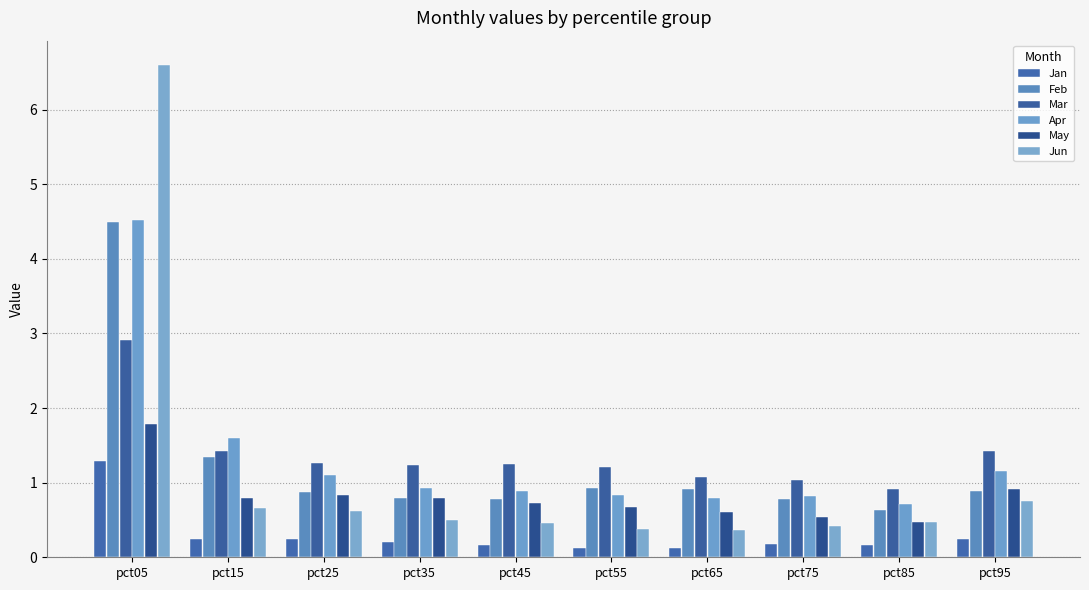

Are the bars grouped side by side (vs. stacked)?

Yes